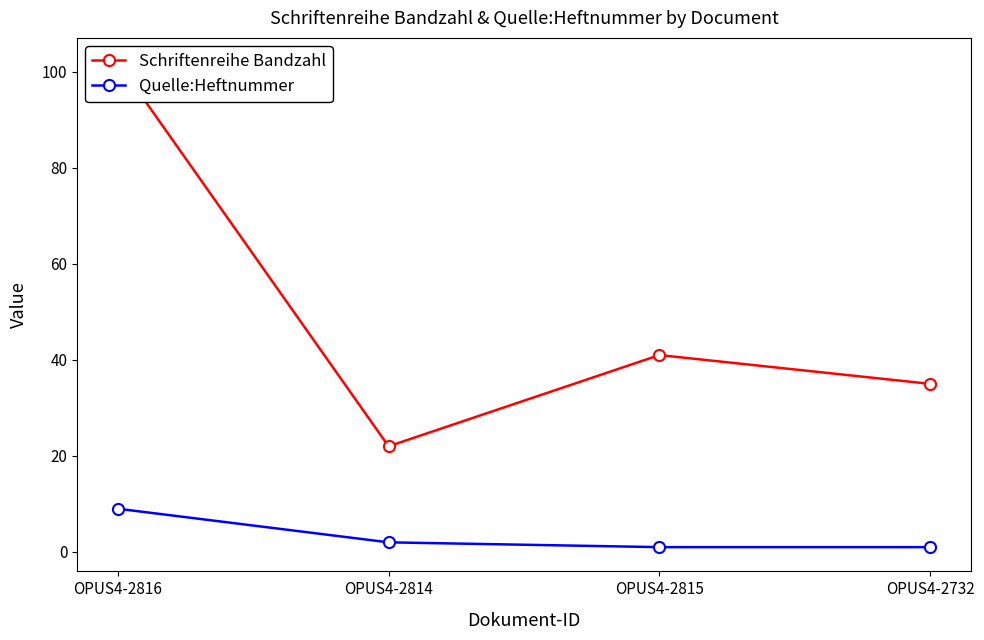

How many lines are shown in the chart?

2